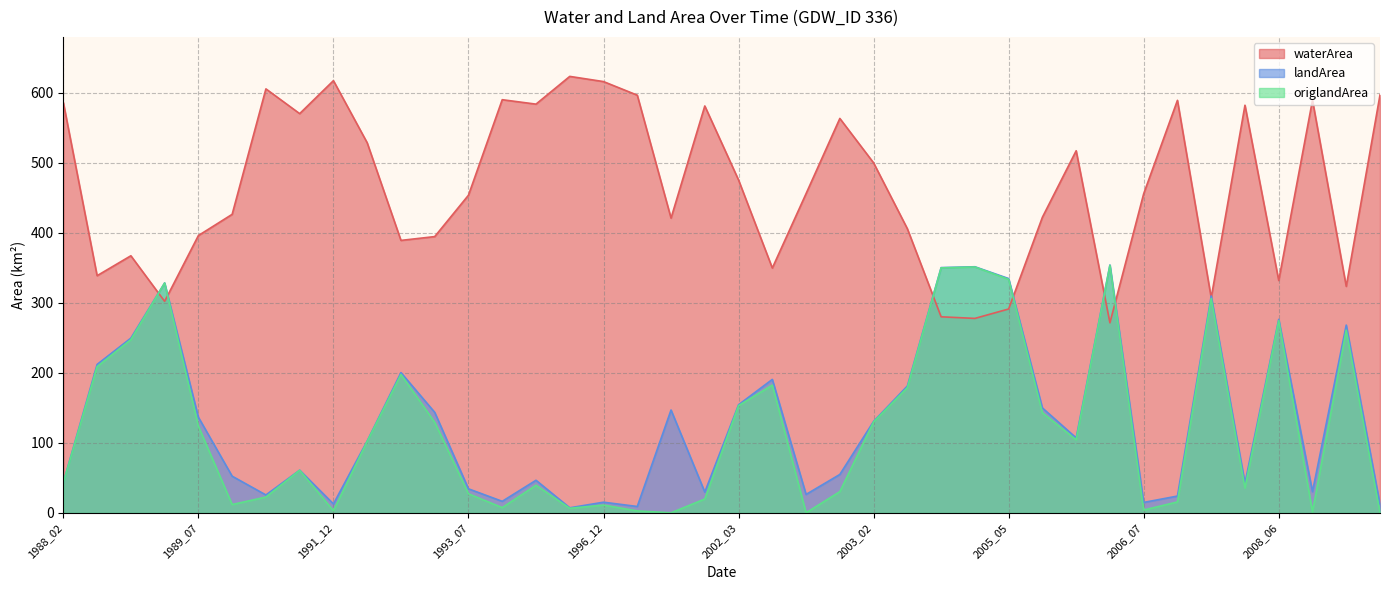

What is the lowest value of the landArea series?

7.3